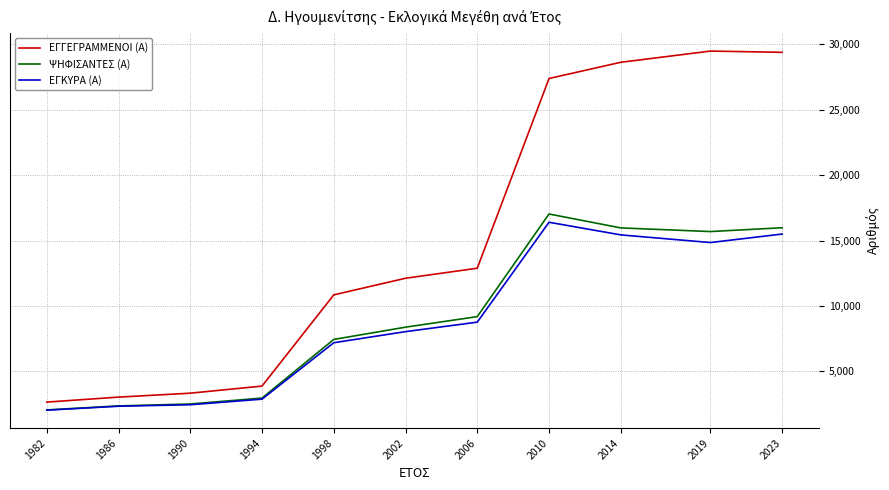

True or false: ΕΓΓΕΓΡΑΜΜΕΝΟΙ (Α) and ΕΓΚΥΡΑ (Α) intersect in this chart.

False